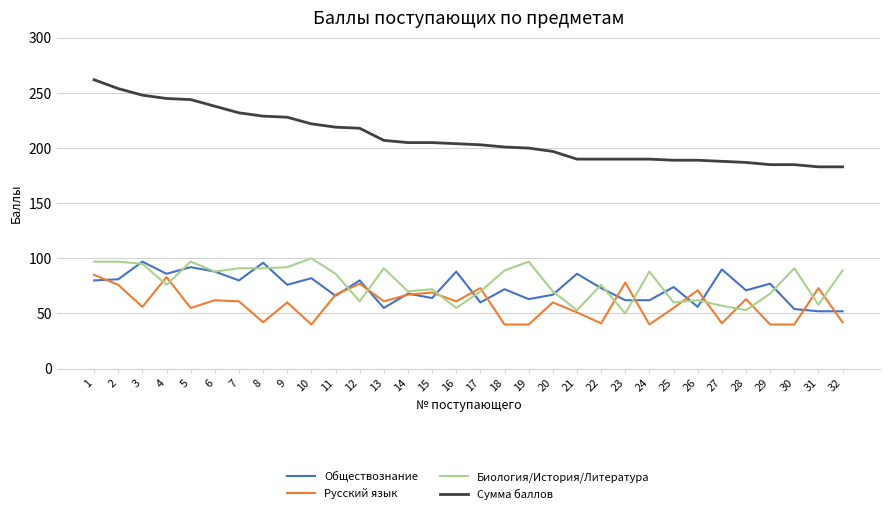

Which series has the largest range (max minus min)?

Сумма баллов